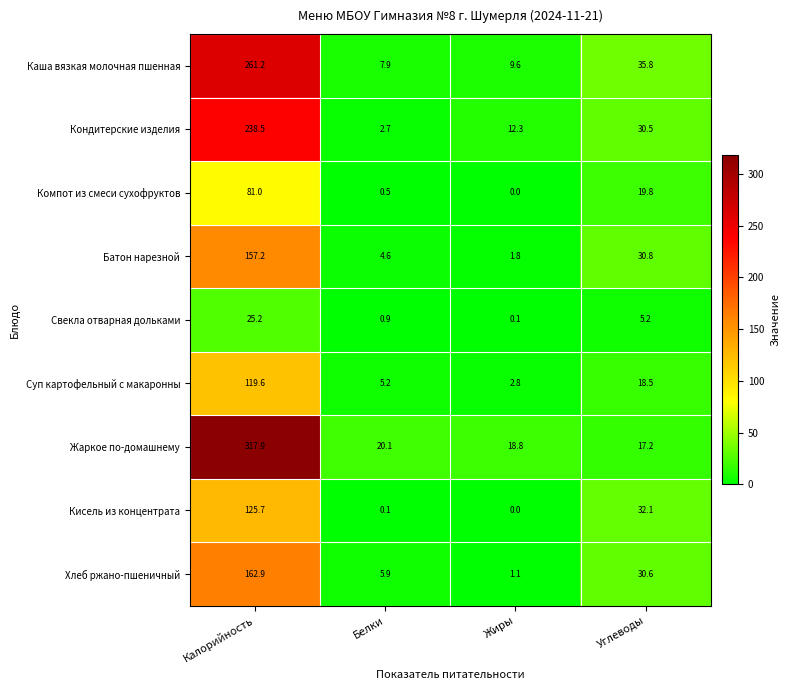

Which label corresponds to the largest value in the chart?

Калорийность